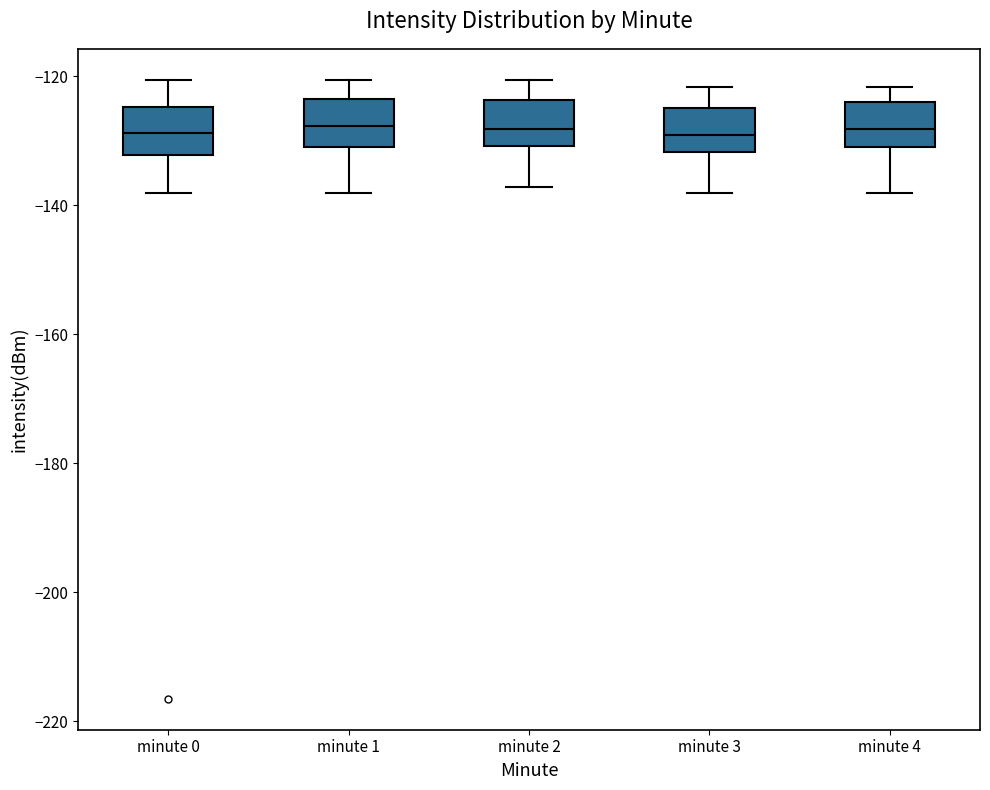

Where does the upper whisker of the box for minute 4 end on the y-axis? The values are not printed on the chart, so give them approximately, as read against the axis.

-122